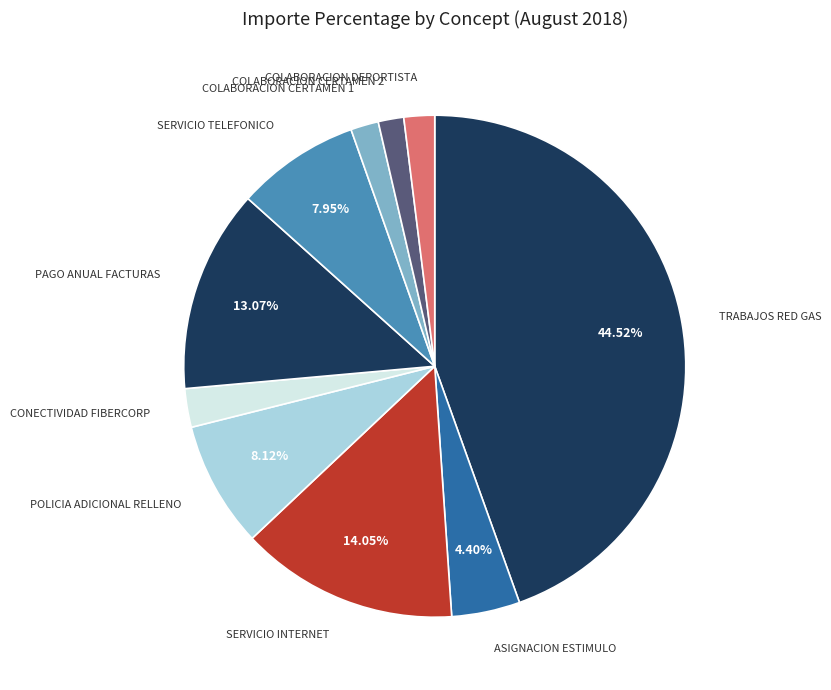

To the nearest percent, what is the combined percentage of TRABAJOS RED GAS and SERVICIO TELEFONICO?

52%